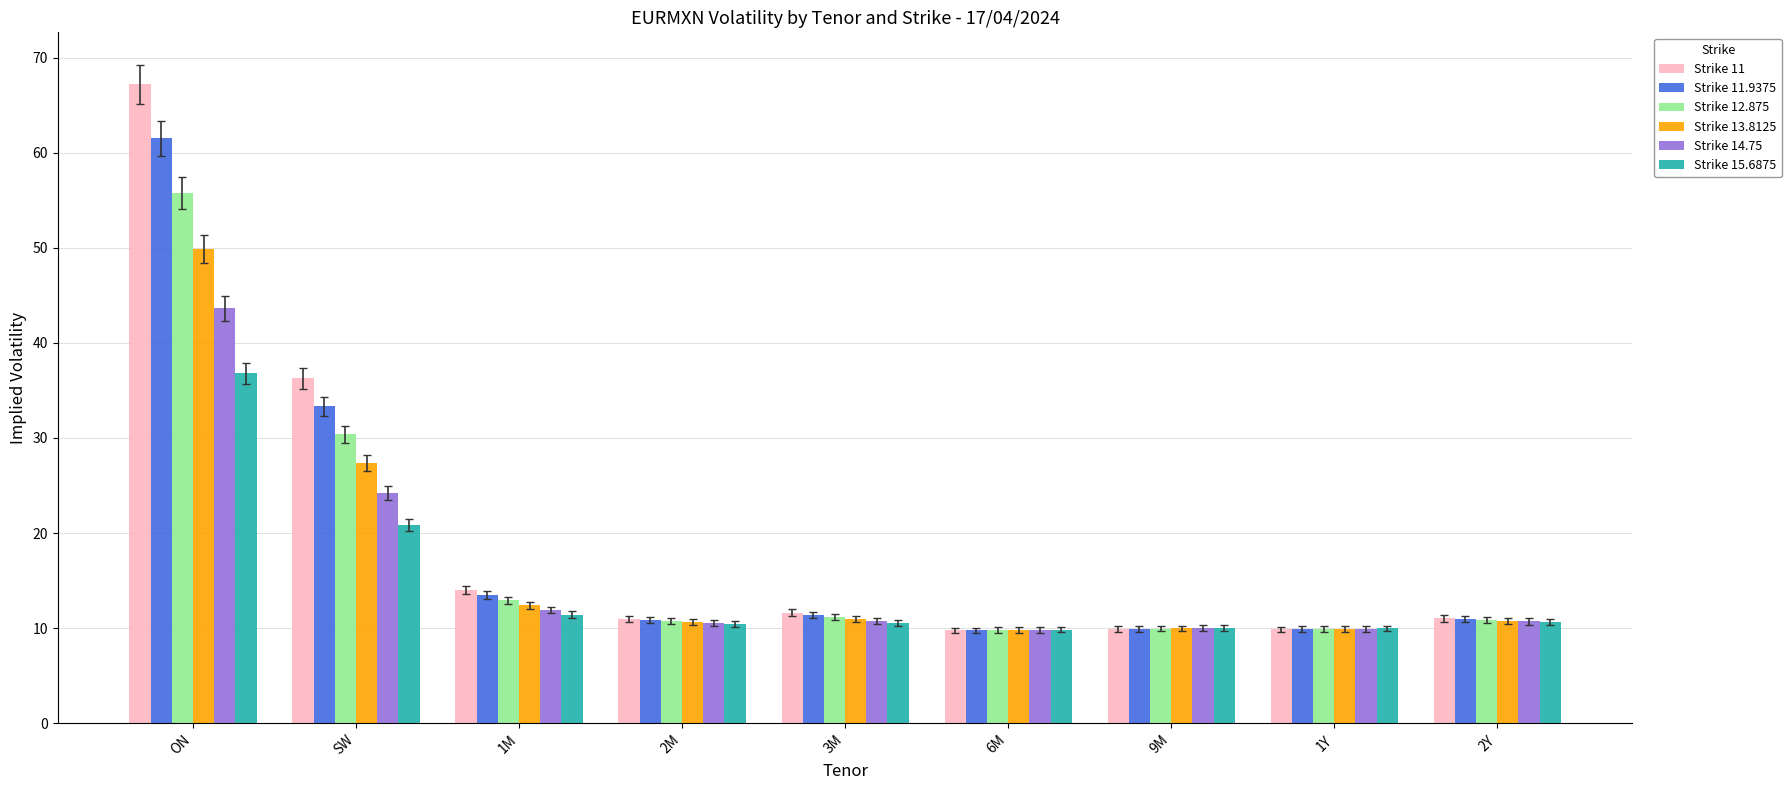

Rank the series by their average value, from lowest to highest.

Strike 15.6875, Strike 14.75, Strike 13.8125, Strike 12.875, Strike 11.9375, Strike 11